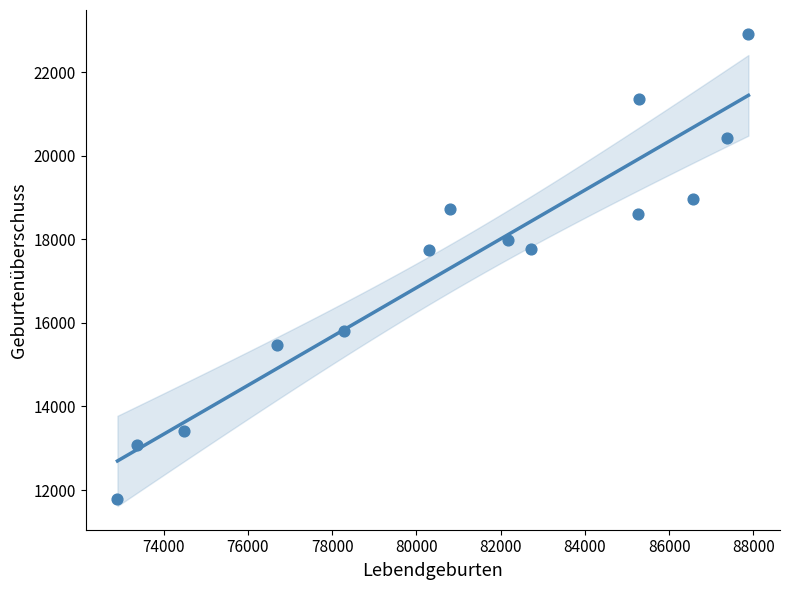

What is the range of Y values (max minus min)?

11140